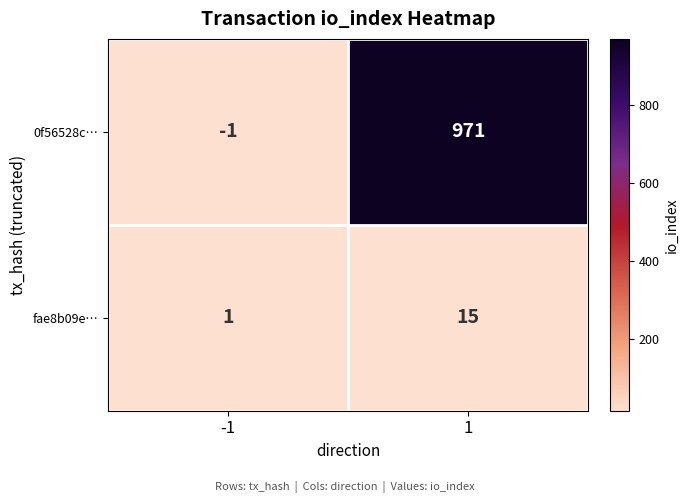

The value of 0f56528c… at -1 is -1. True or false?

True